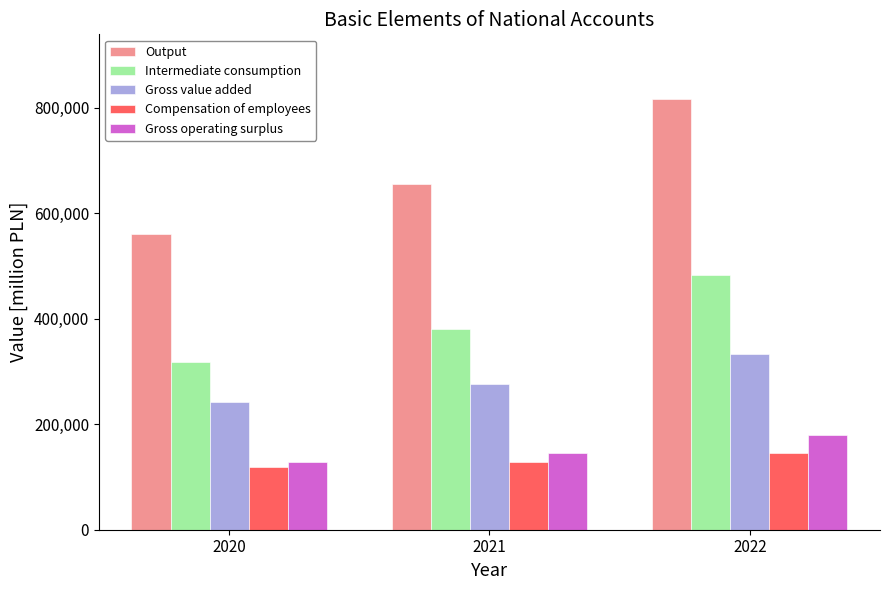

What is the spread (max minus min) of values at 2022?

670474